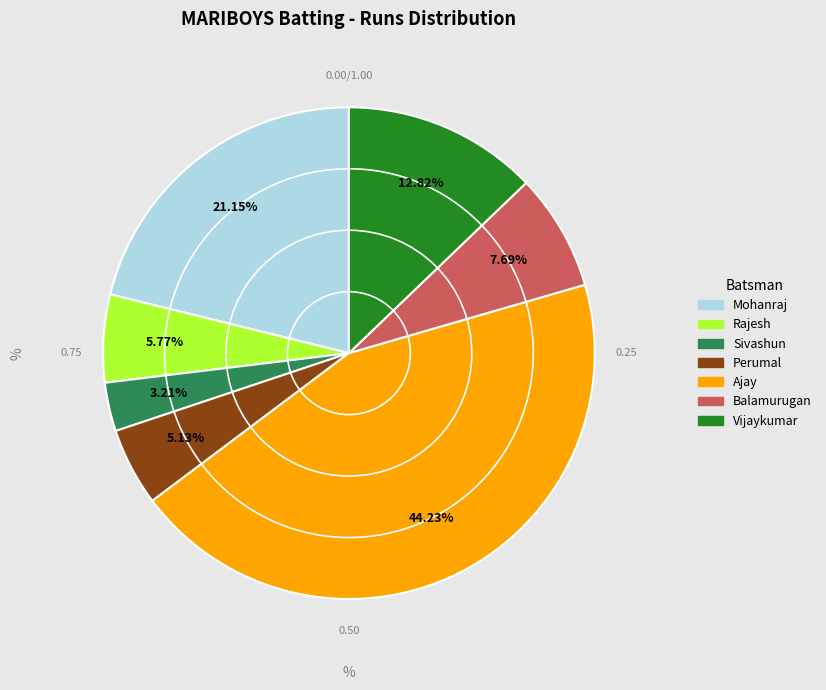

Is there any slice that represents more than half of the pie?

No